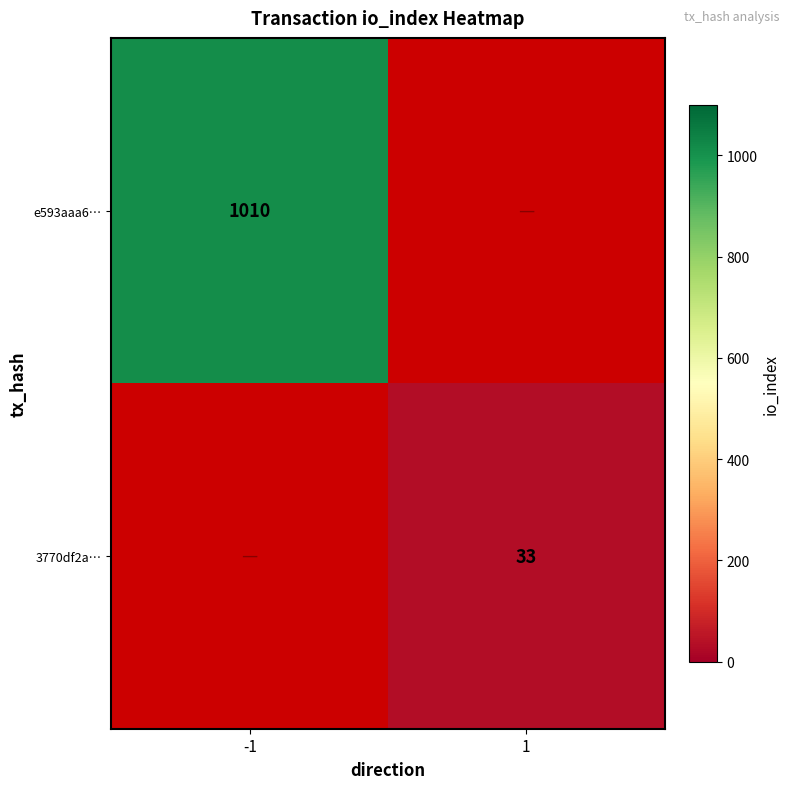

True or false: e593aaa6… has a value of 1010 at -1.

True